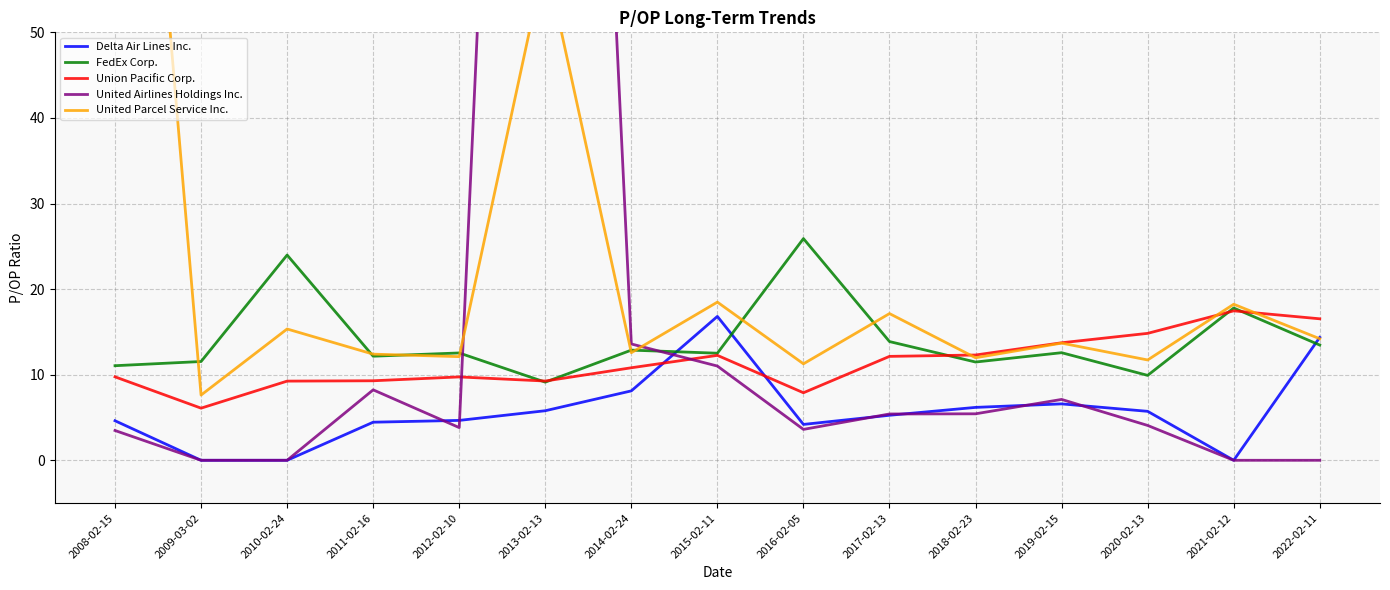

Which category has the highest value across all series?

2013-02-13